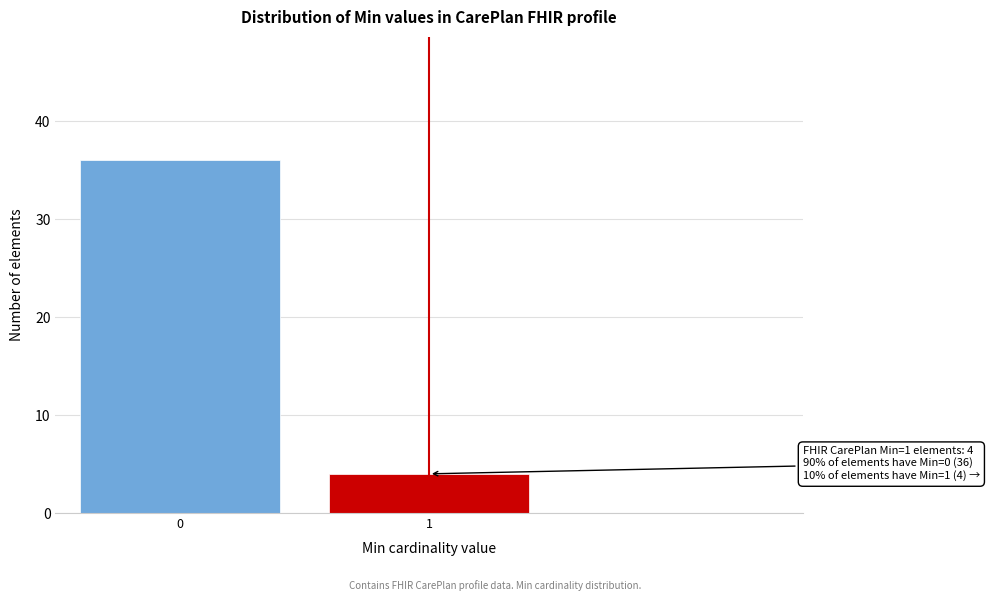

Reading left to right, list all the values displayed in this chart.

0=36	1=4